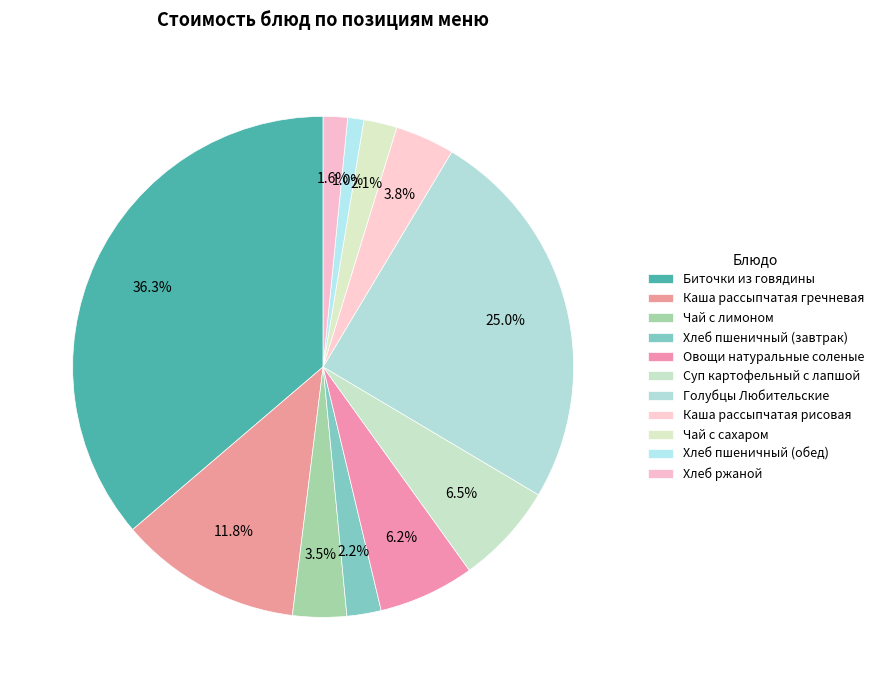

To the nearest percent, what is the difference between the largest and smallest slice percentages?

35%